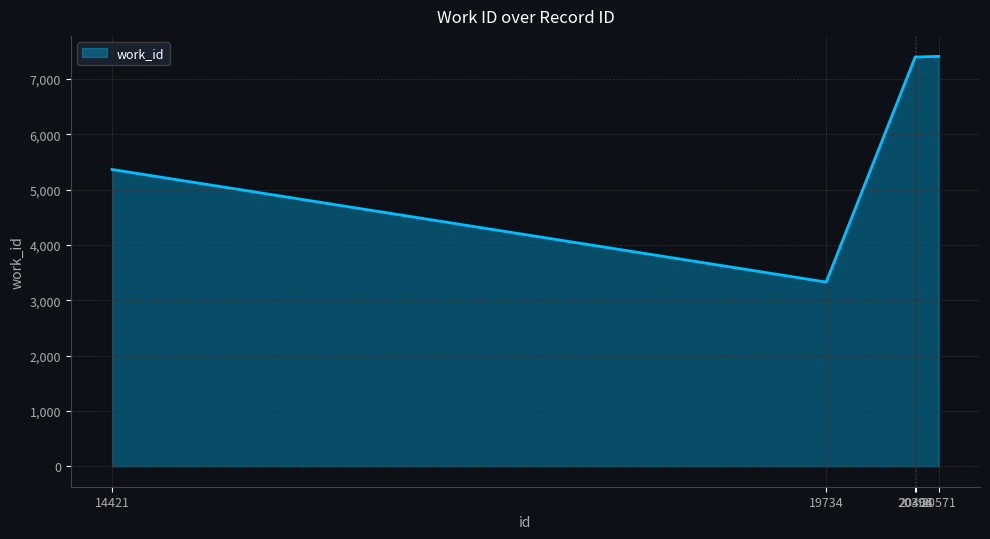

What is the average value?

6181